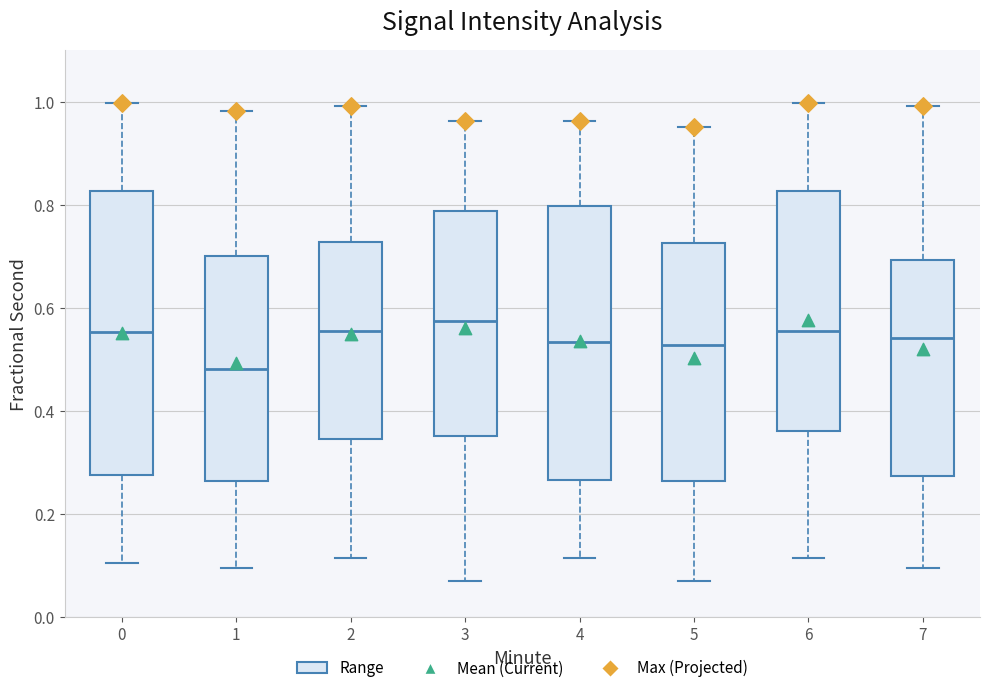

Reading left to right, transcribe this box plot: for each box, give where its median line is, the range the box spans, and where its two whiskers end, as read against the y-axis. The values are not printed on the chart, so give them approximately, as read against the axis.

0: median 0.56, box 0.28 to 0.82, whiskers 0.10 to 1.00
1: median 0.48, box 0.26 to 0.70, whiskers 0.10 to 0.98
2: median 0.56, box 0.34 to 0.72, whiskers 0.12 to 1.00
3: median 0.58, box 0.36 to 0.78, whiskers 0.08 to 0.96
4: median 0.54, box 0.26 to 0.80, whiskers 0.12 to 0.96
5: median 0.52, box 0.26 to 0.72, whiskers 0.08 to 0.96
6: median 0.56, box 0.36 to 0.82, whiskers 0.12 to 1.00
7: median 0.54, box 0.28 to 0.70, whiskers 0.10 to 1.00